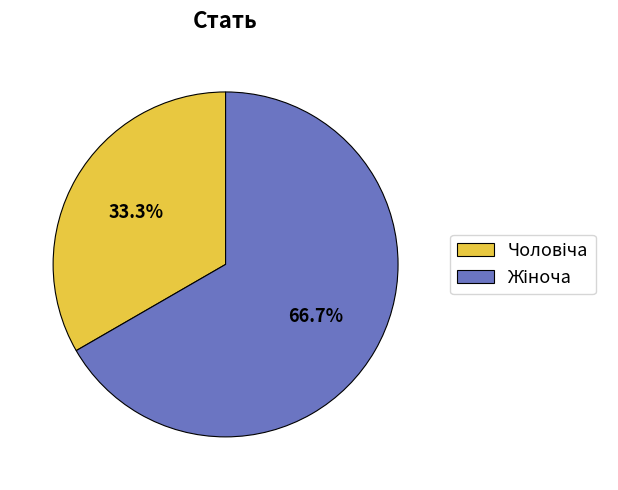

Does any single category account for the majority?

Yes